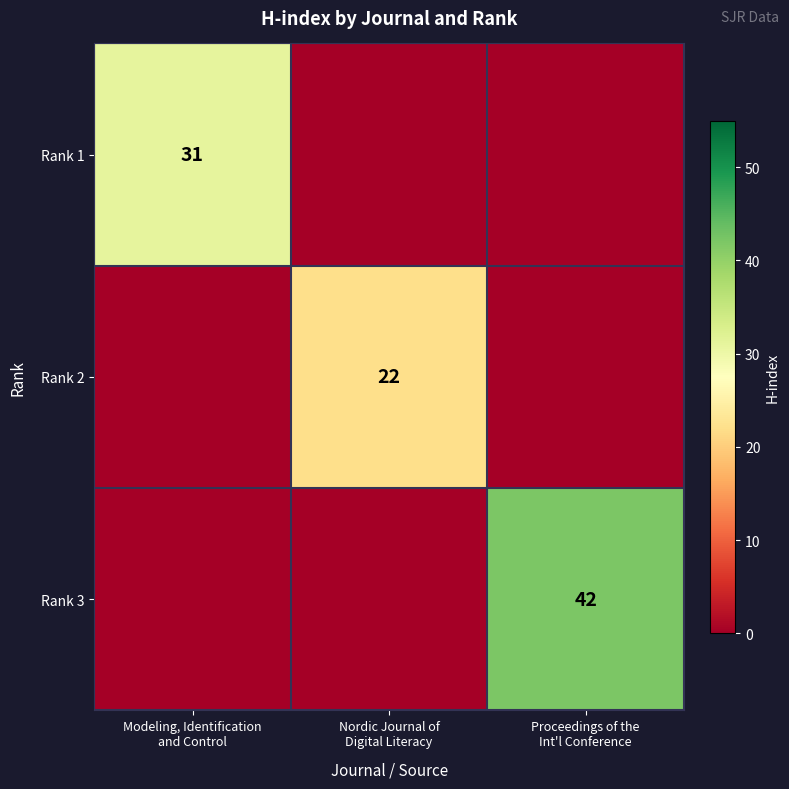

Is the value of Rank 2 at Modeling, Identification and Control greater than the value of Rank 3 at Modeling, Identification and Control?

No